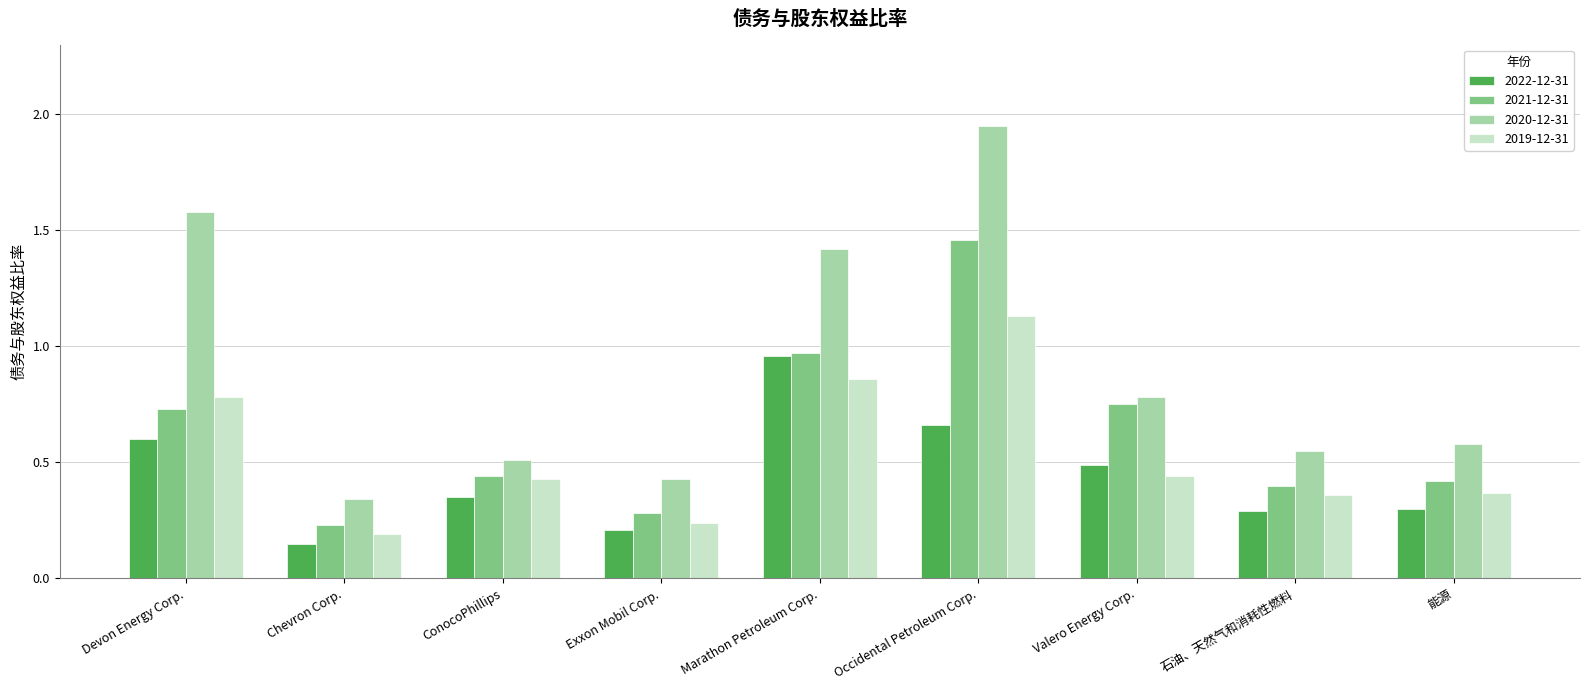

The 2020-12-31 series shows 0.6 at 石油、天然气和消耗性燃料. True or false?

True